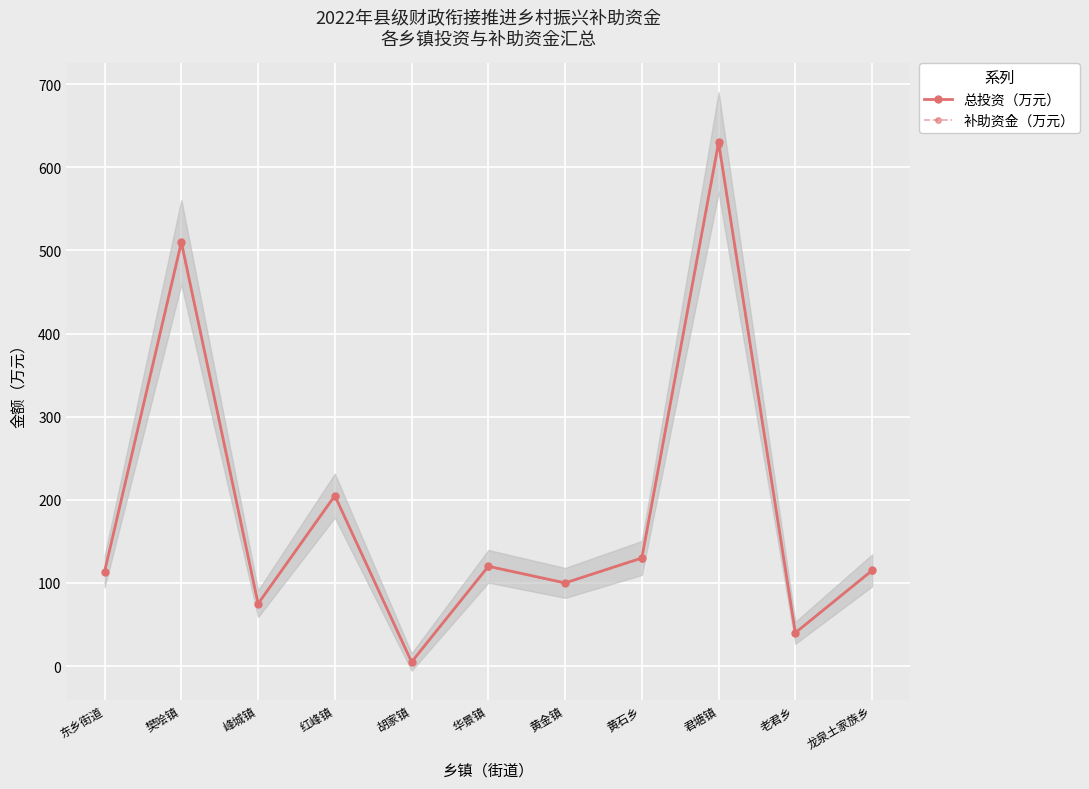

Rank the series by their maximum value, from lowest to highest.

补助资金（万元）, 总投资（万元）